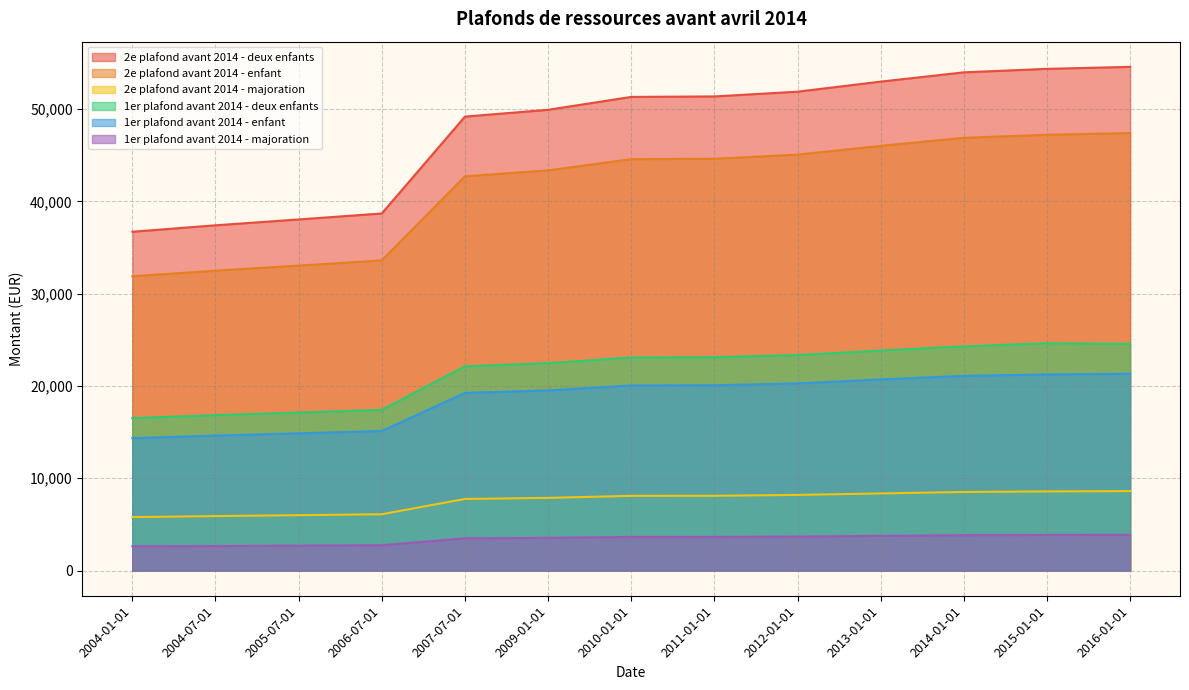

What is the difference between the highest and lowest values at 2004-01-01?

34087